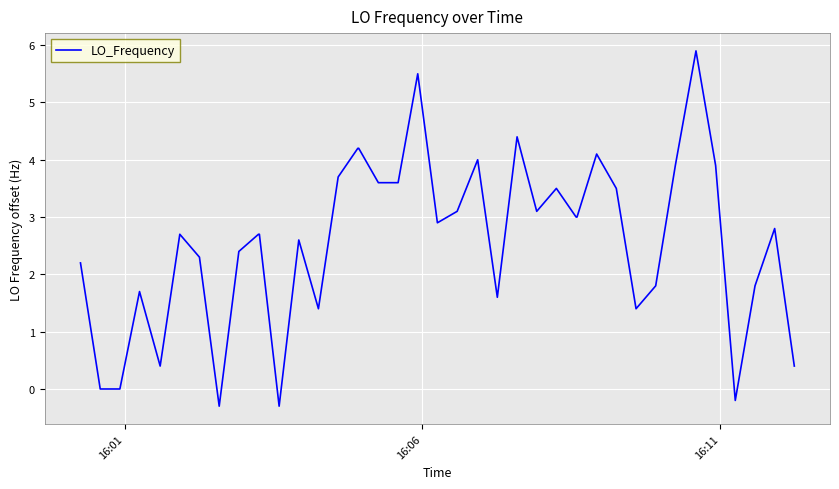

What is the minimum value shown in the chart?

-0.3